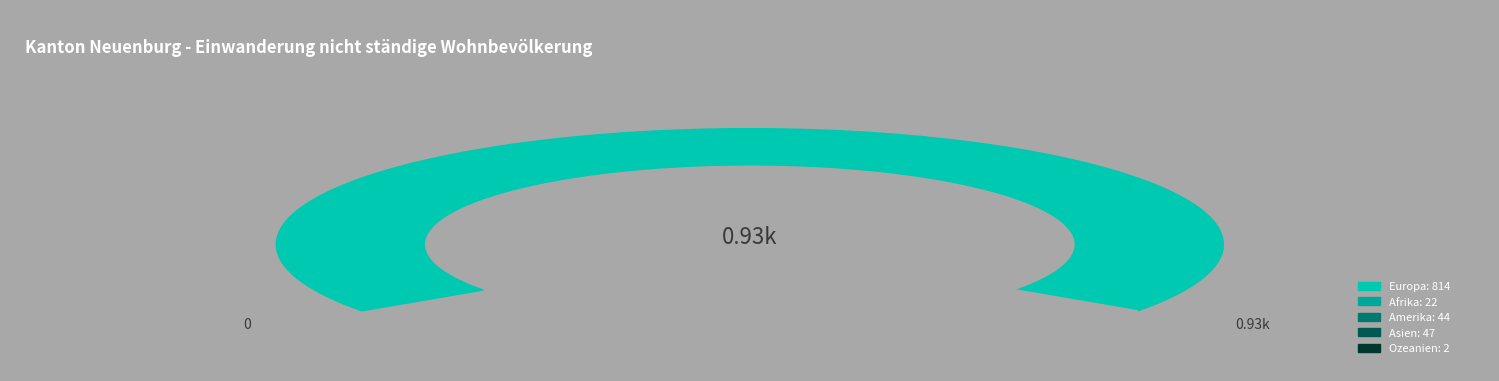

Count the number of slices in the pie.

5